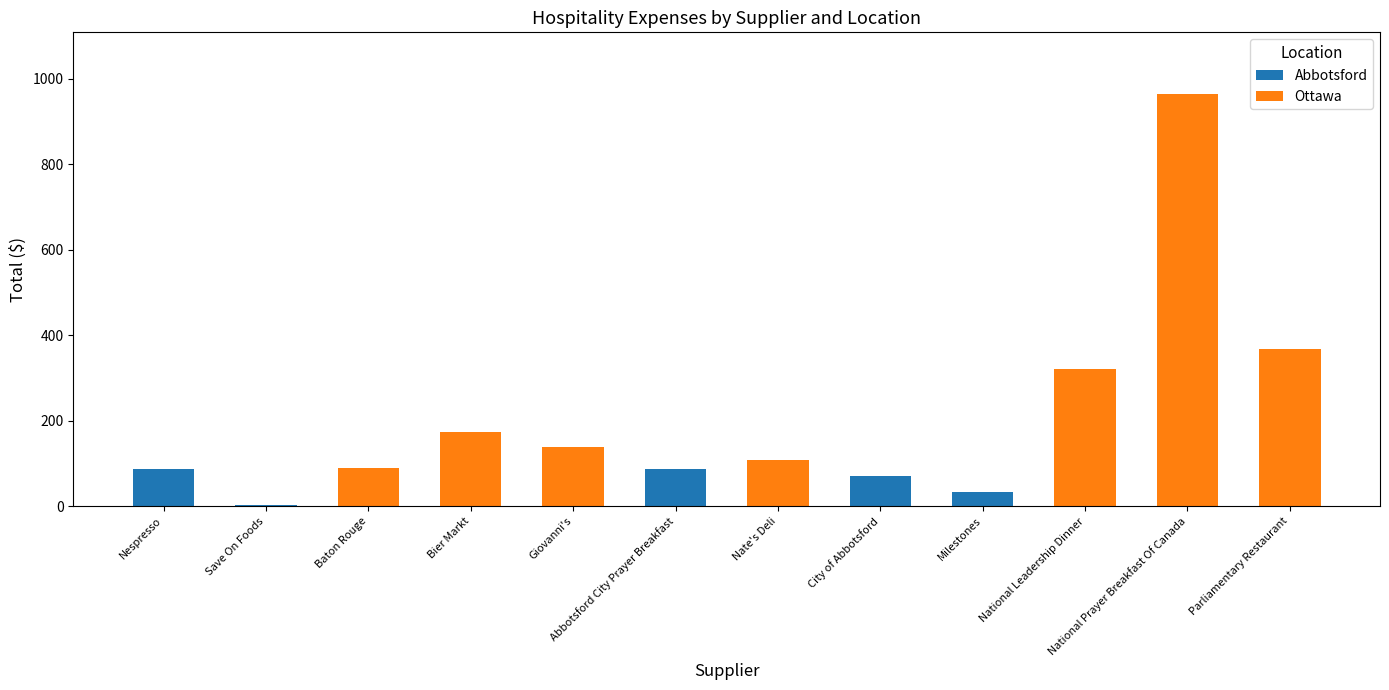

The Abbotsford series shows 0.0 at National Prayer Breakfast Of Canada. True or false?

True